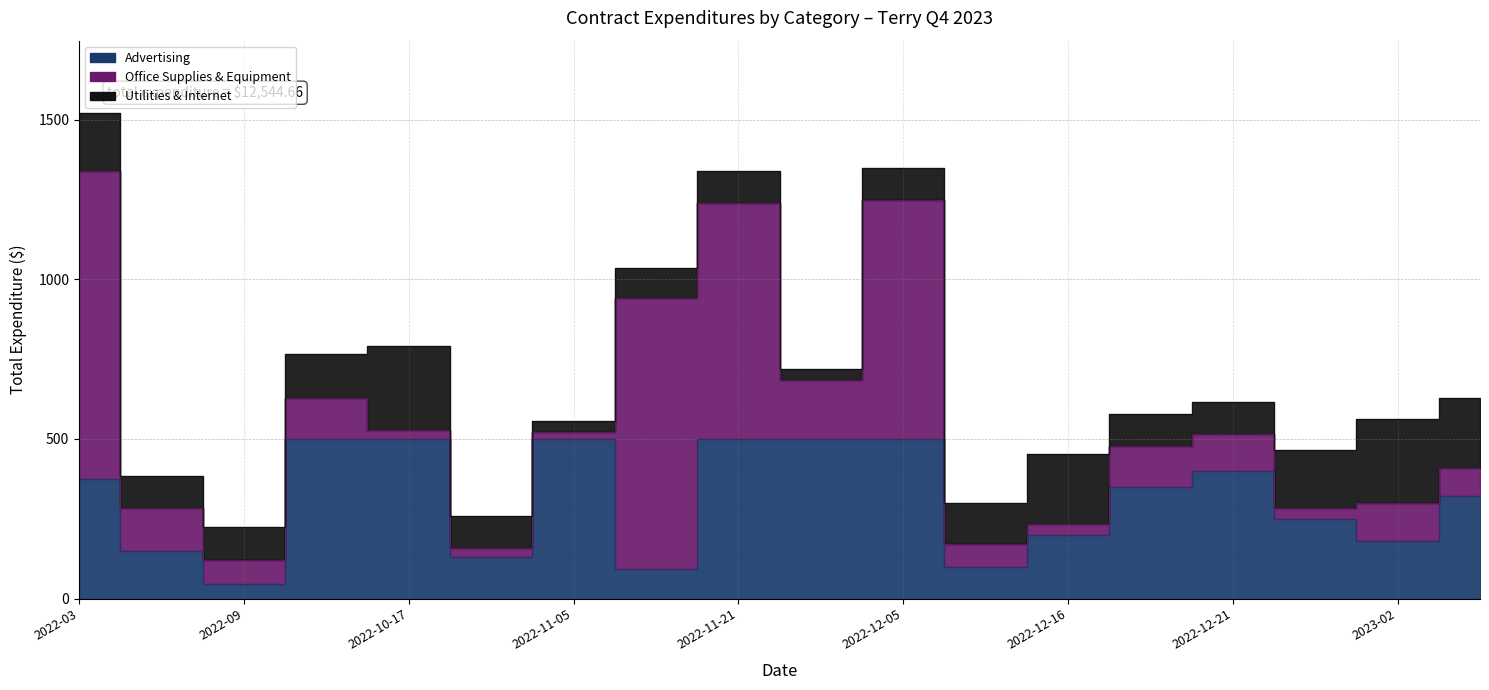

What is the average value of the Advertising series?

310.8